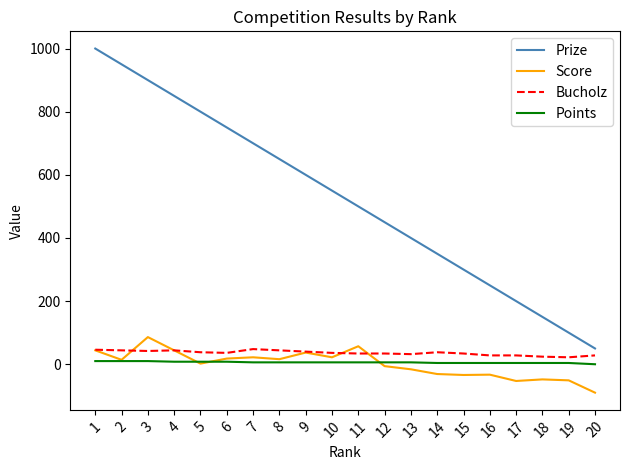

What are all the series names shown in the legend?

Prize, Score, Bucholz, Points